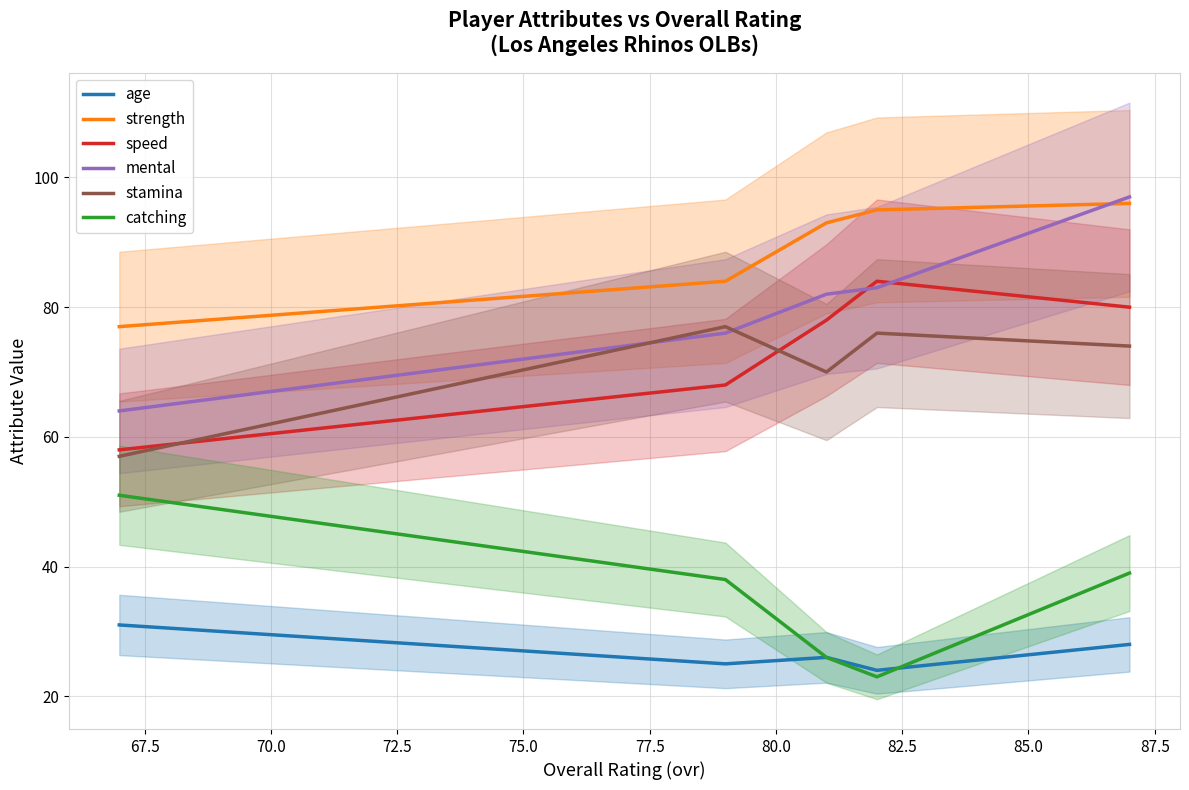

What is the maximum value for speed?

84